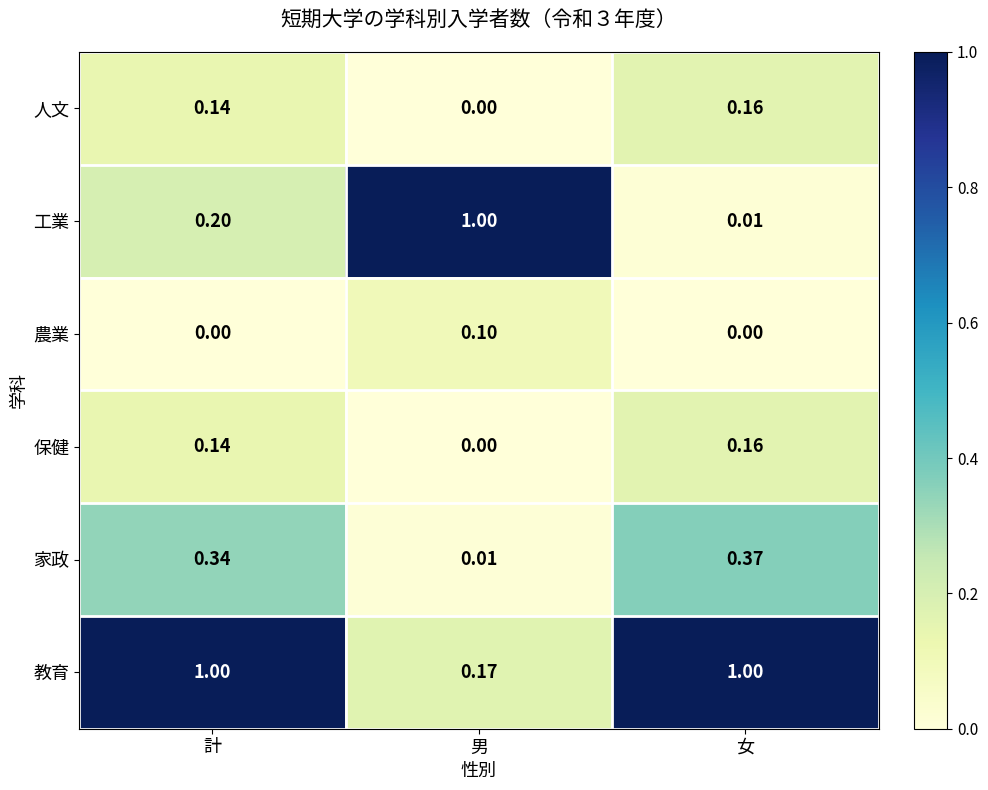

Where is 家政 nearest to the value 0?

男